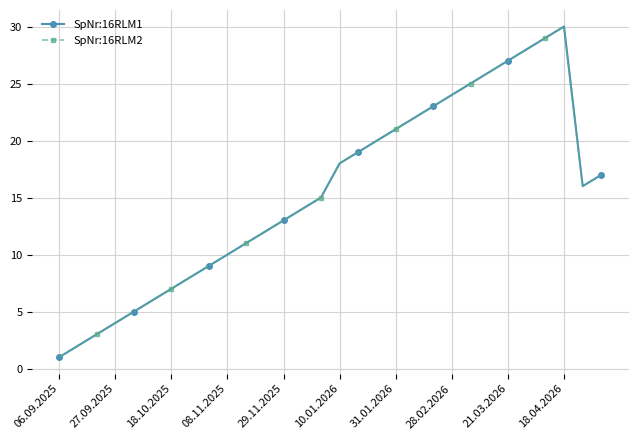

What is the value of the SpNr:16RLM1 point at the 13th from the left?

13